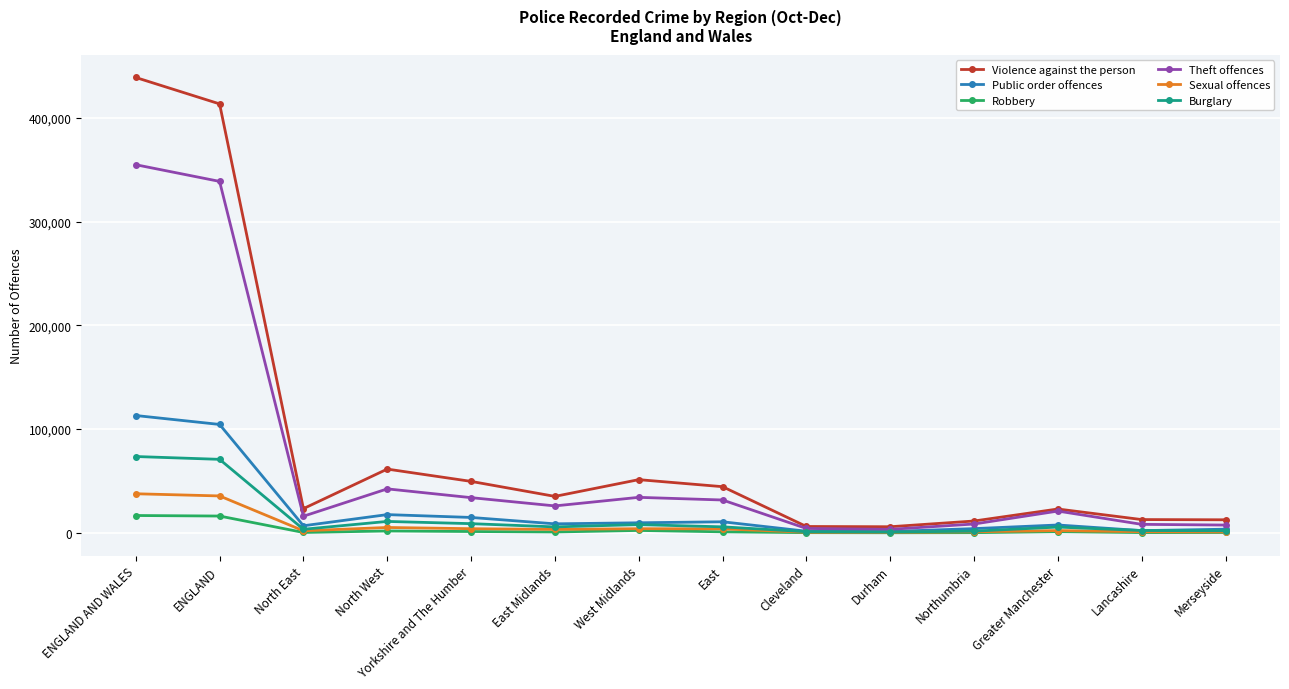

True or false: Sexual offences and Violence against the person cross at least once.

False